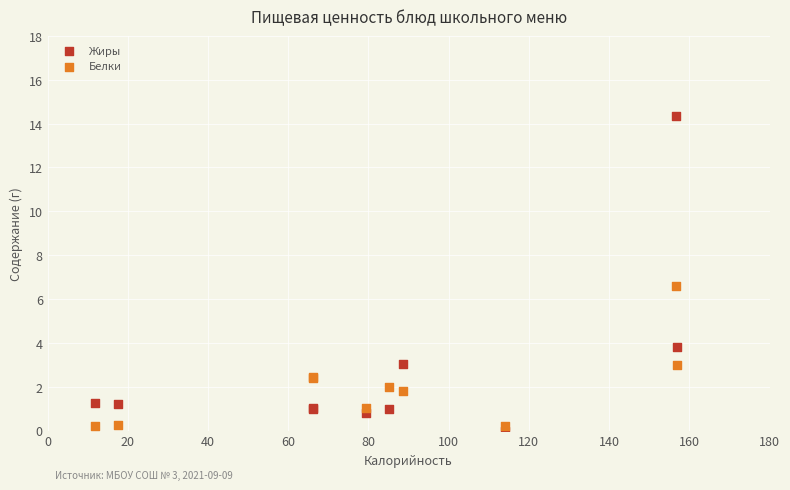

What is the X range (max minus min) for the scatter plot?

145.2